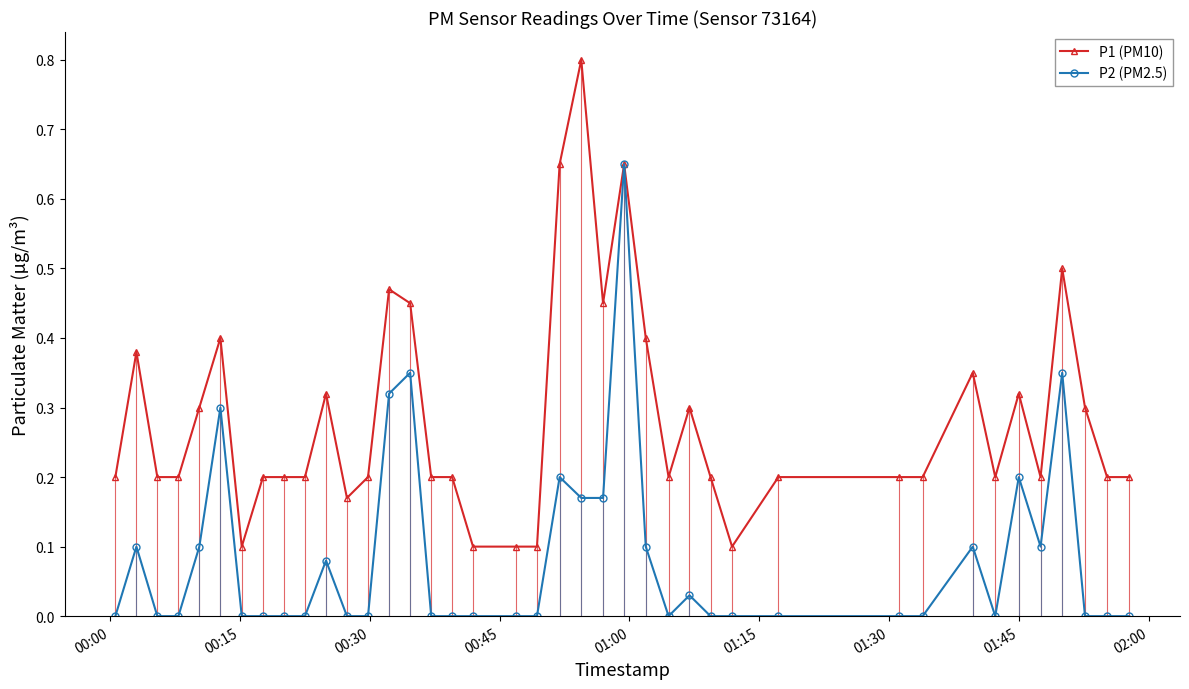

List the series in order of their overall mean, highest first.

P1 (PM10), P2 (PM2.5)